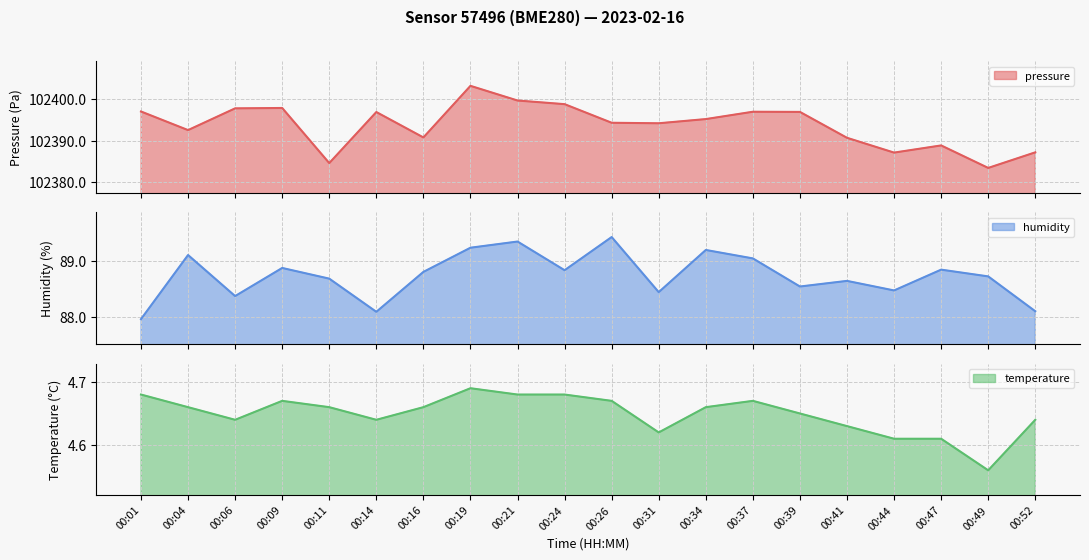

What are all the series names shown in the legend?

pressure, humidity, temperature